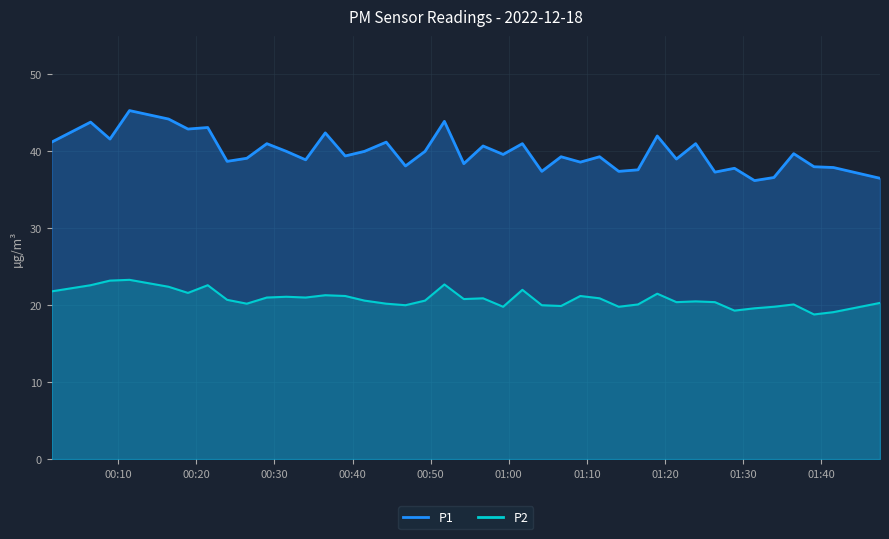

How many lines are shown in the chart?

2